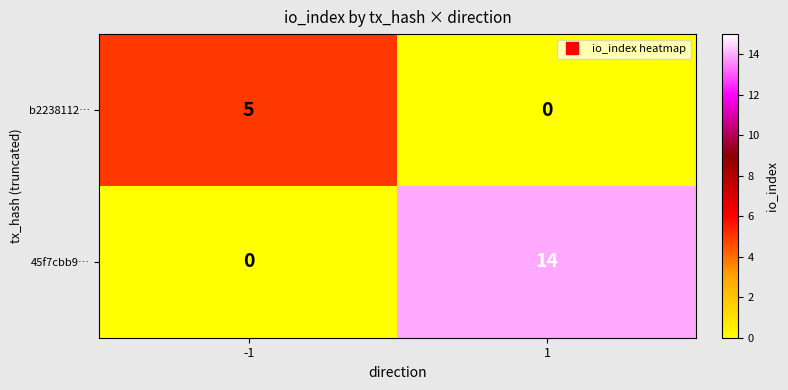

The value of 45f7cbb9… at -1 is 4. True or false?

False